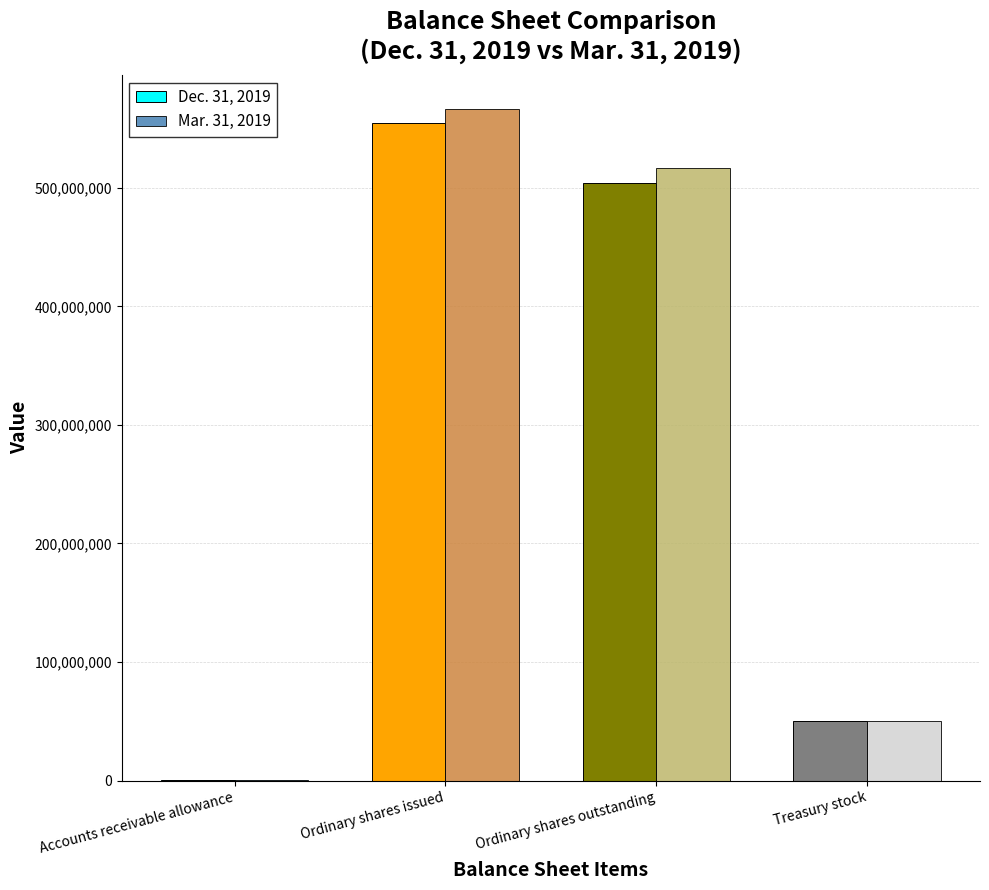

Which series changed the most between Ordinary shares issued and Treasury stock?

Mar. 31, 2019